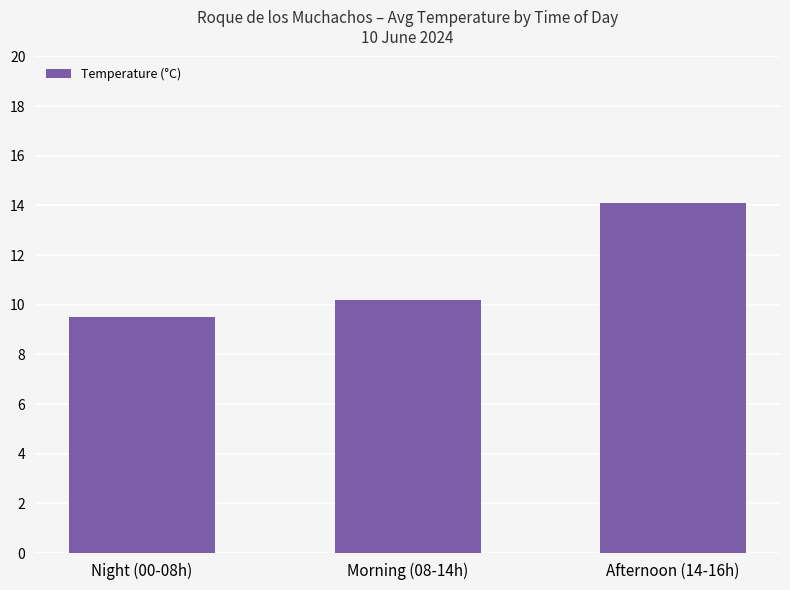

Is it true that the value at Night (00-08h) is 9.5?

True